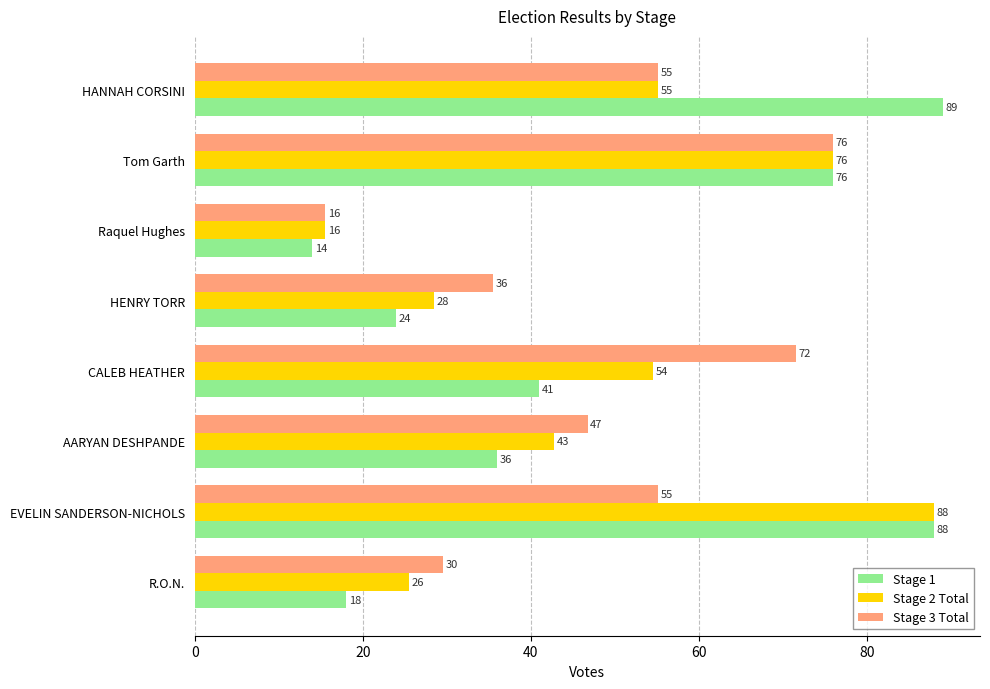

Rank the series by their maximum value, from highest to lowest.

Stage 1, Stage 2 Total, Stage 3 Total